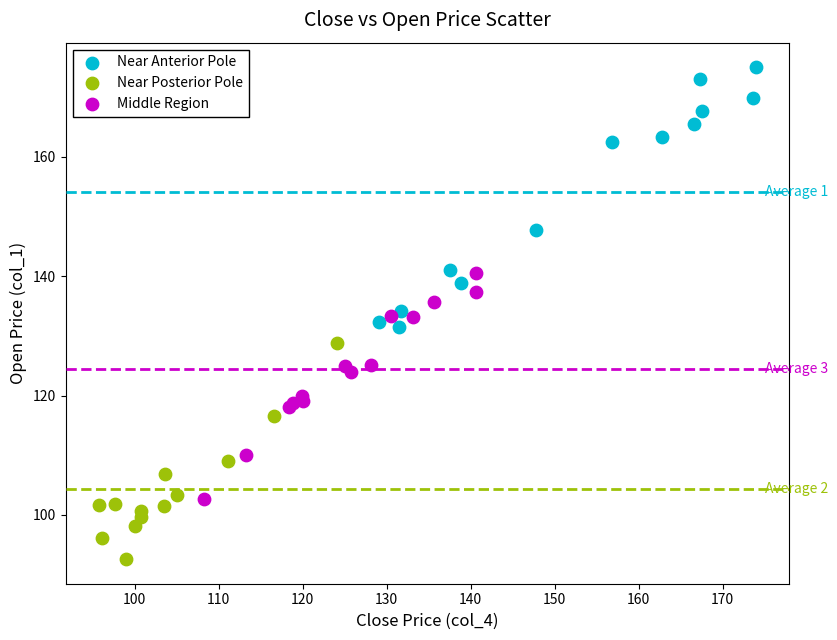

Which series contains the highest Y value?

Near Anterior Pole